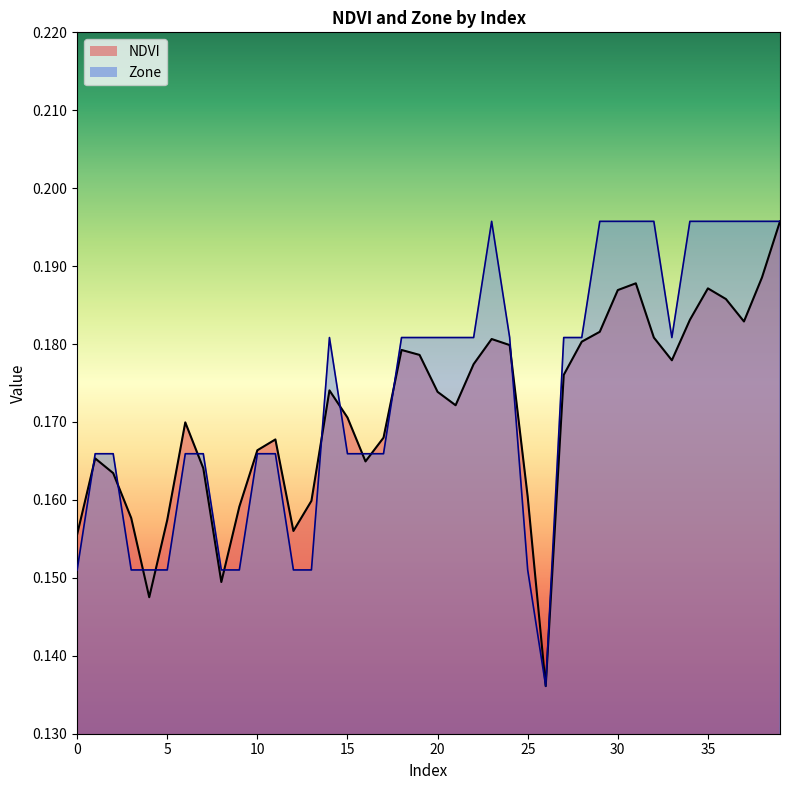

After their last crossing, which series has the higher values: Zone or NDVI?

NDVI